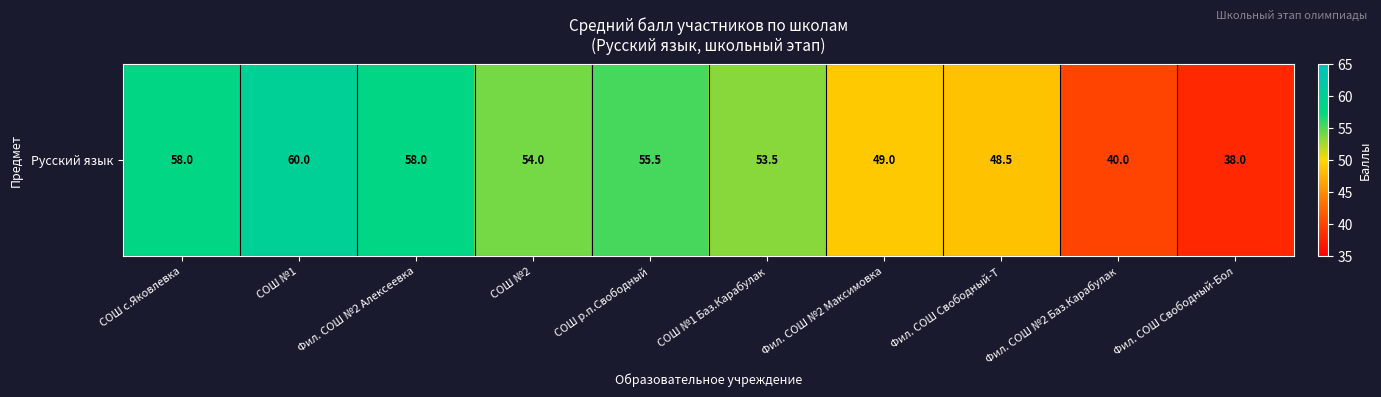

The chart shows a value of 40.0 at Фил. СОШ №2 Баз.Карабулак. True or false?

True